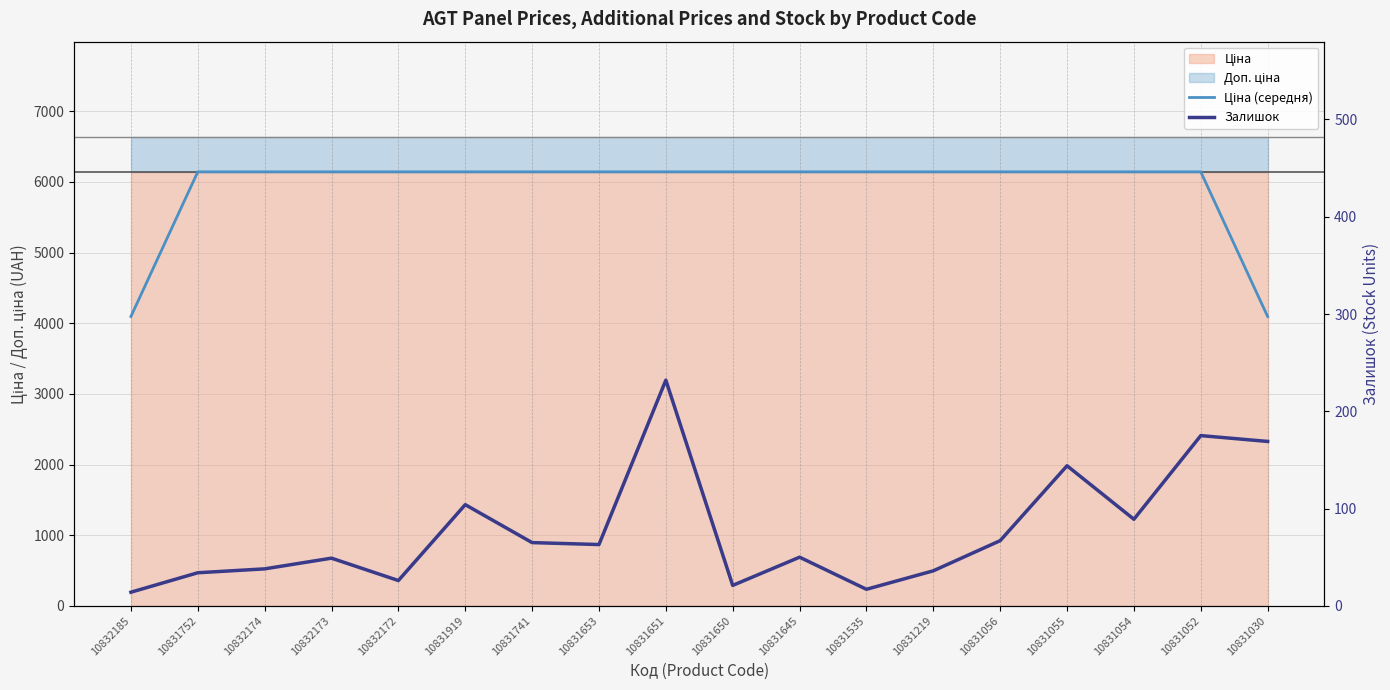

What position from the left is 10831055?

15